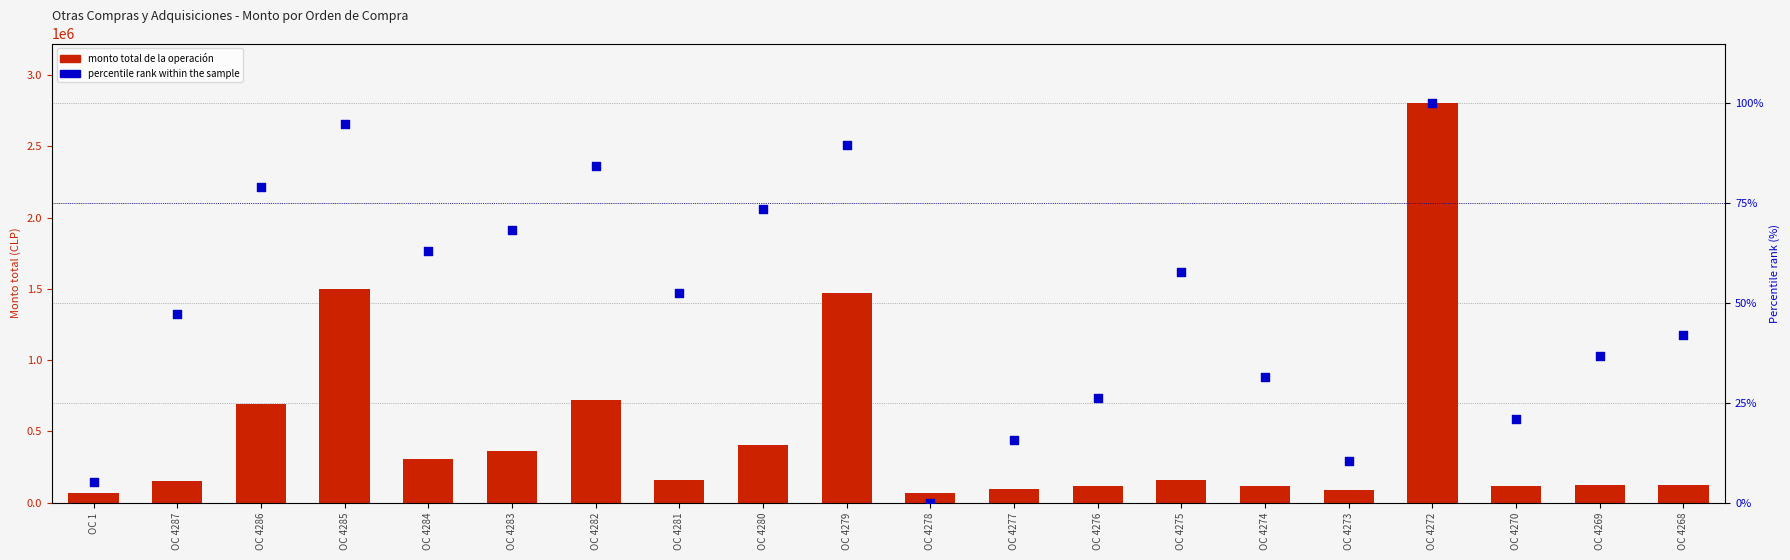

Which series contains the highest Y value?

Monto total de la operación